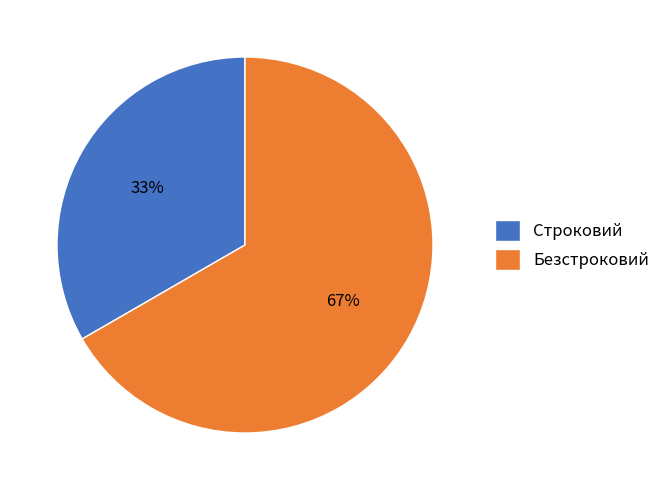

How many slices are in this pie chart?

2